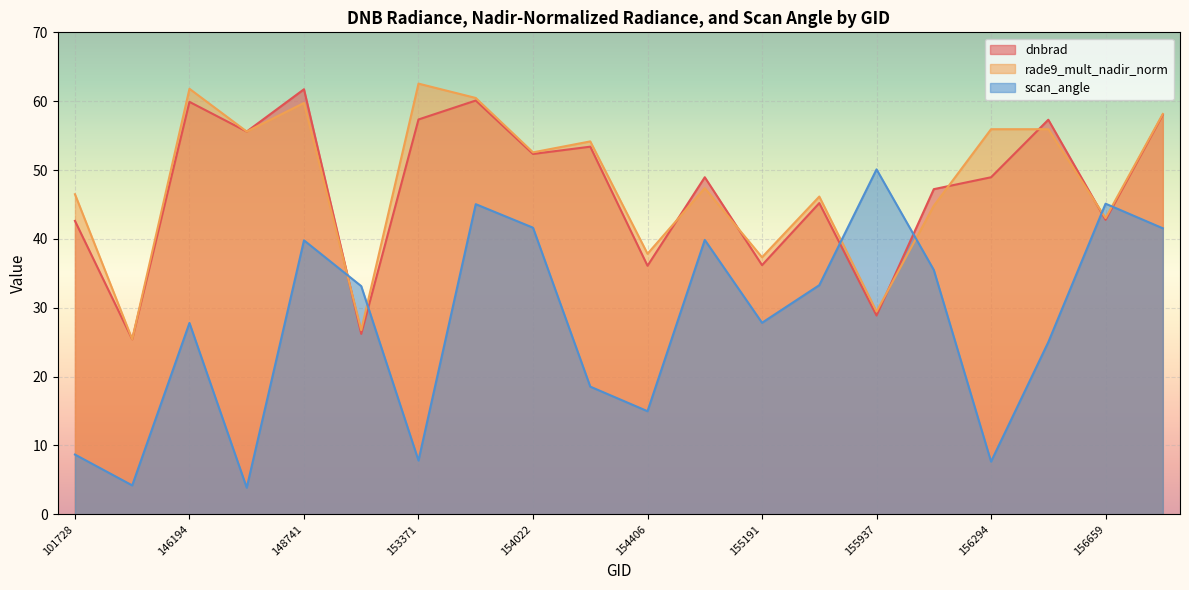

What is the difference between the scan_angle values at 154406 and 152628?

18.2